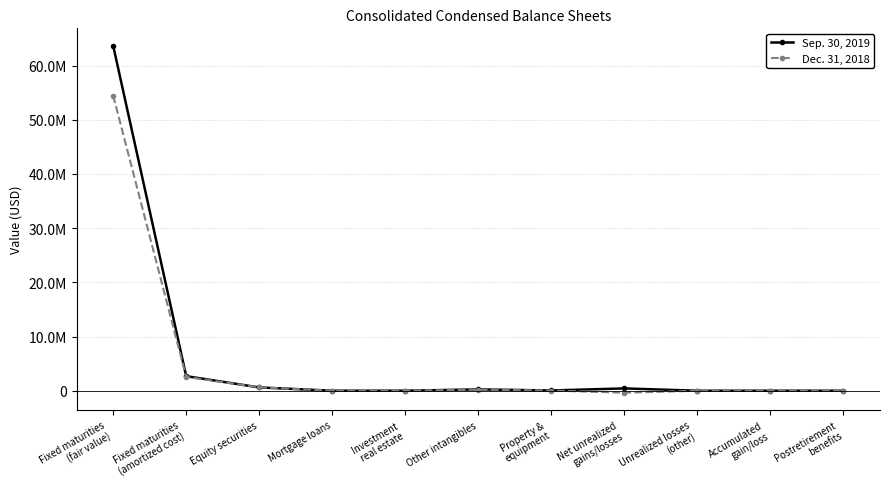

Does the chart have visible grid lines?

Yes